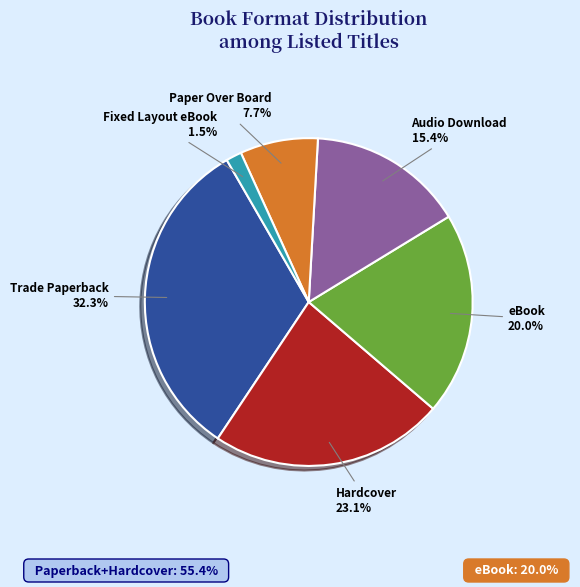

Is there any slice that represents more than half of the pie?

No